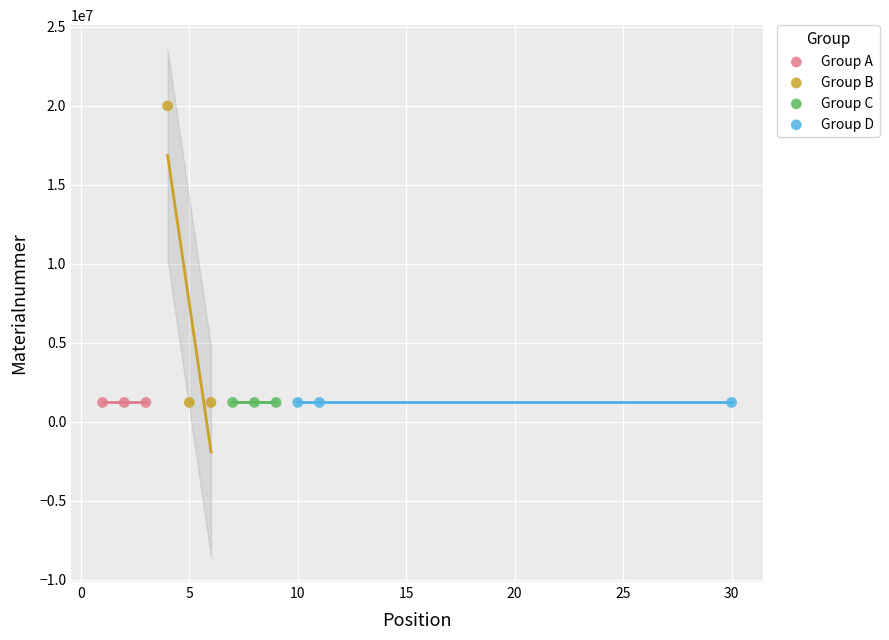

Which series reaches the maximum Y coordinate?

Group B